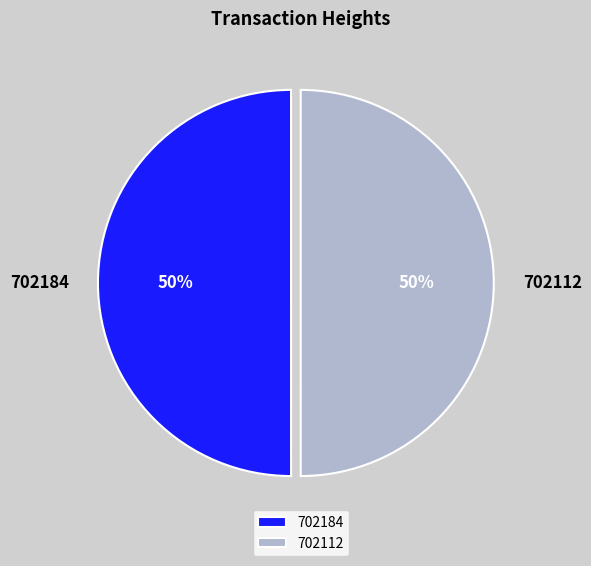

Is it true that 702184 is 62% of the pie?

False